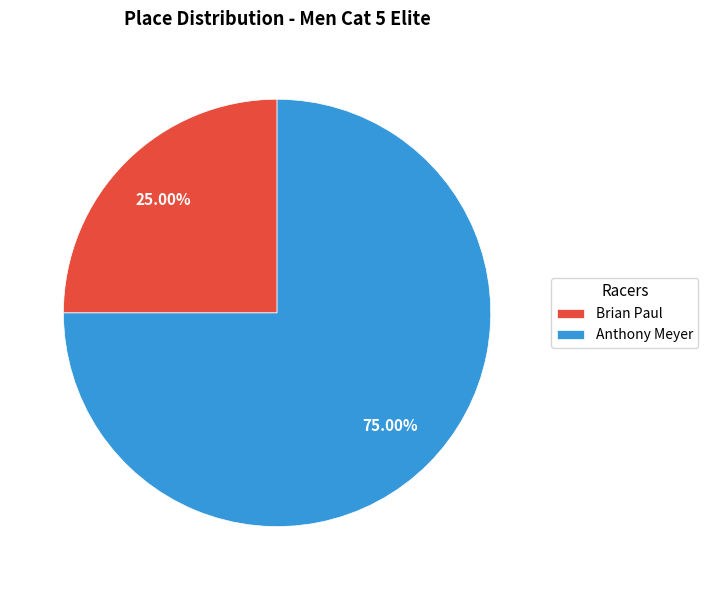

What is the smallest slice in the pie chart?

Brian Paul